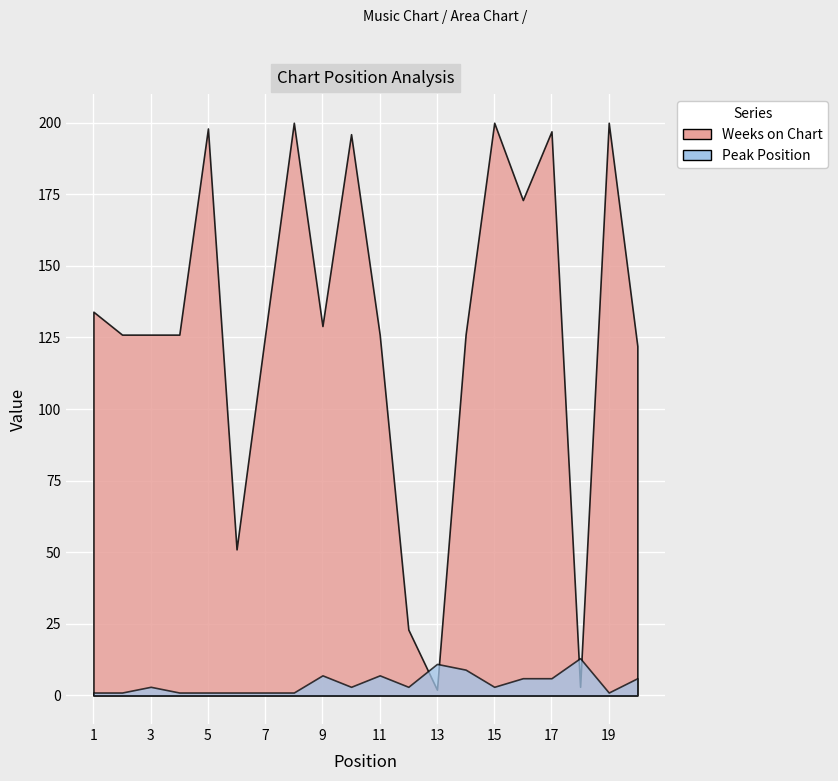

True or false: Peak Position and Weeks on Chart intersect in this chart.

True